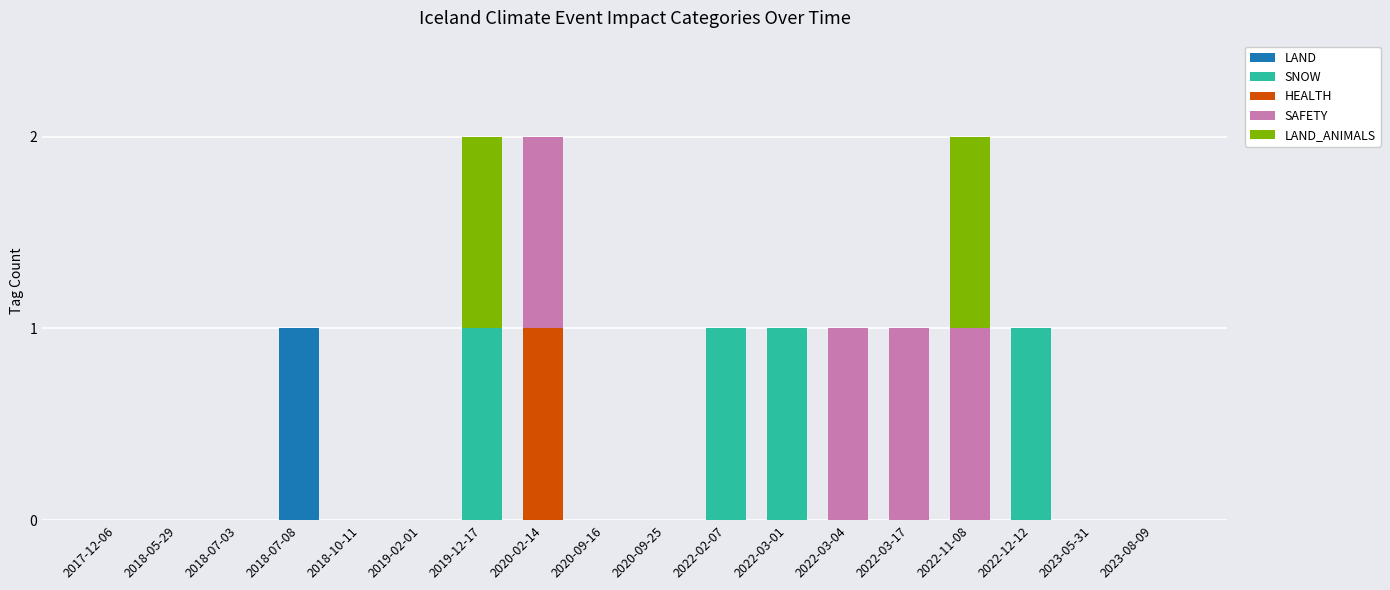

Is it true that LAND equals 0 at 2022-03-01?

True